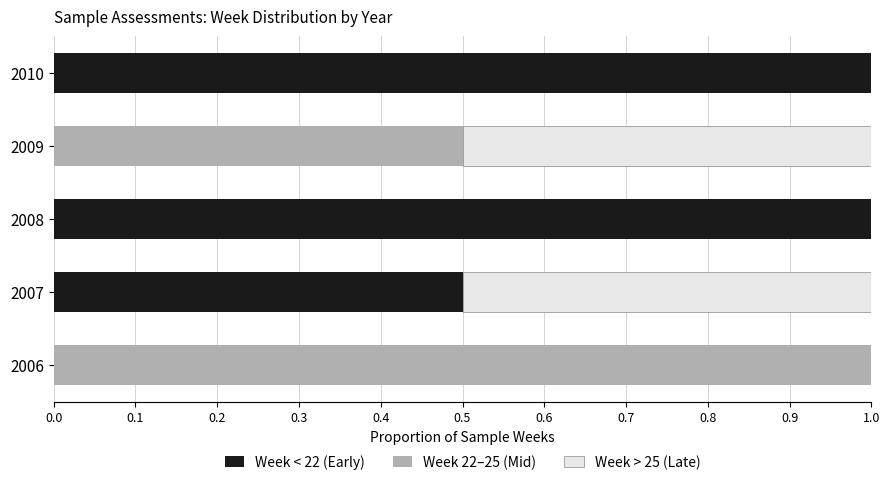

The Week < 22 (Early) series shows 0.5 at 2007. True or false?

True